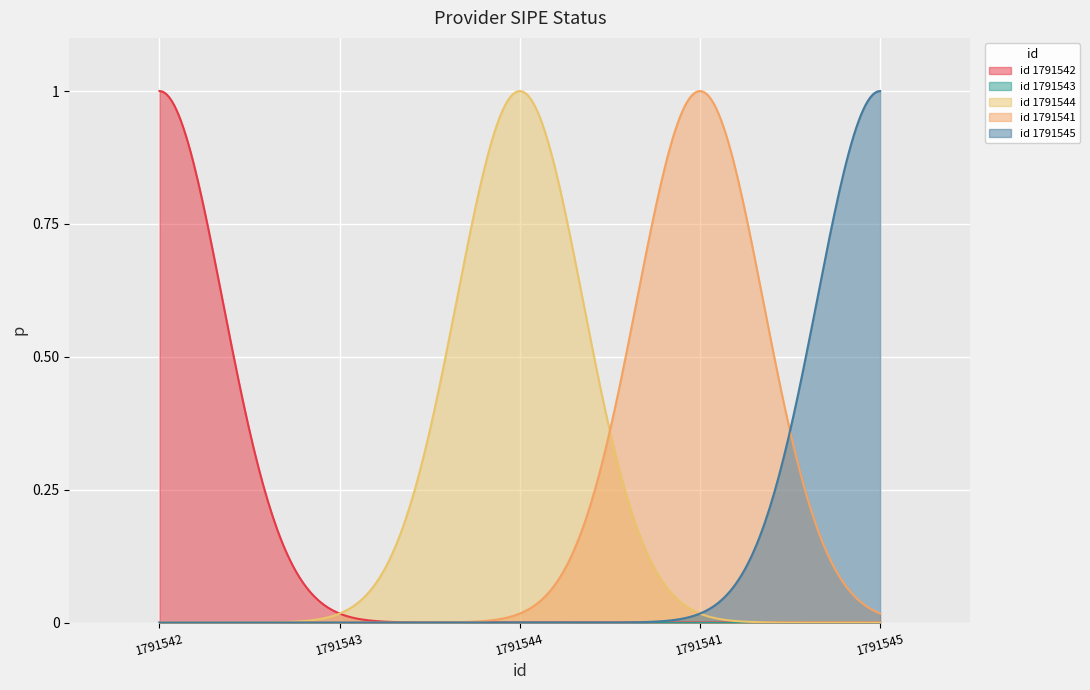

Which label corresponds to the largest value in the chart?

1791542